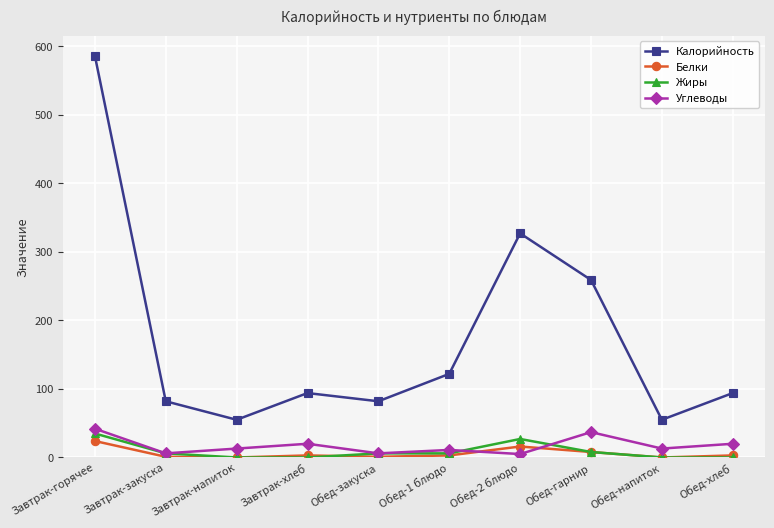

Read the Углеводы value at Обед-хлеб.

20